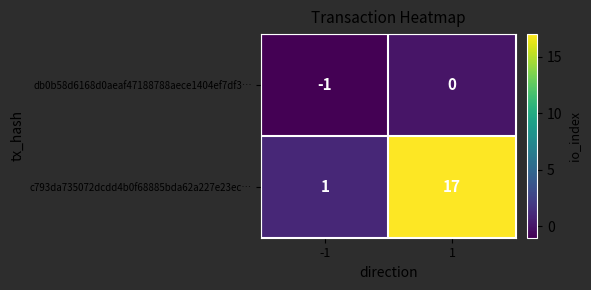

The value of c793da735072dcdd4b0f68885bda62a227e23ec… at 1 is 17. True or false?

True